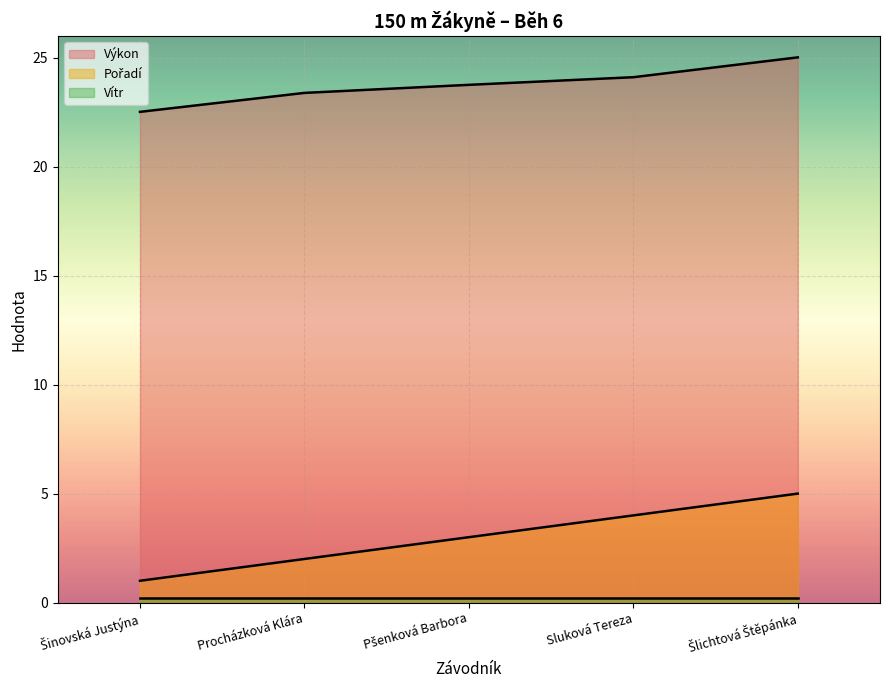

What is the label of the 5th point from the right?

Šinovská Justýna